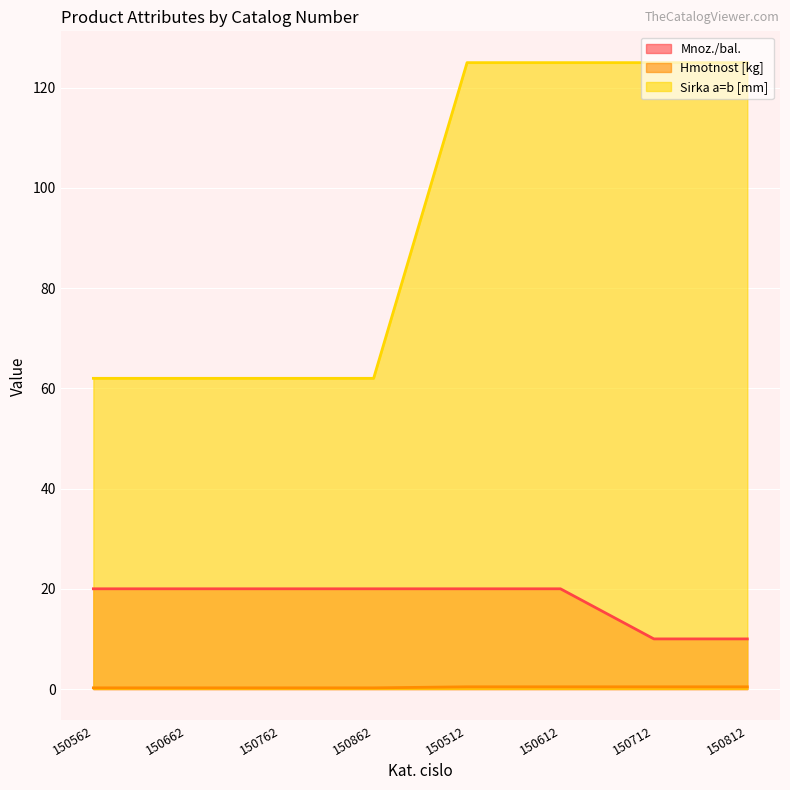

What are all the series names shown in the legend?

Mnoz./bal., Hmotnost [kg], Sirka a=b [mm]